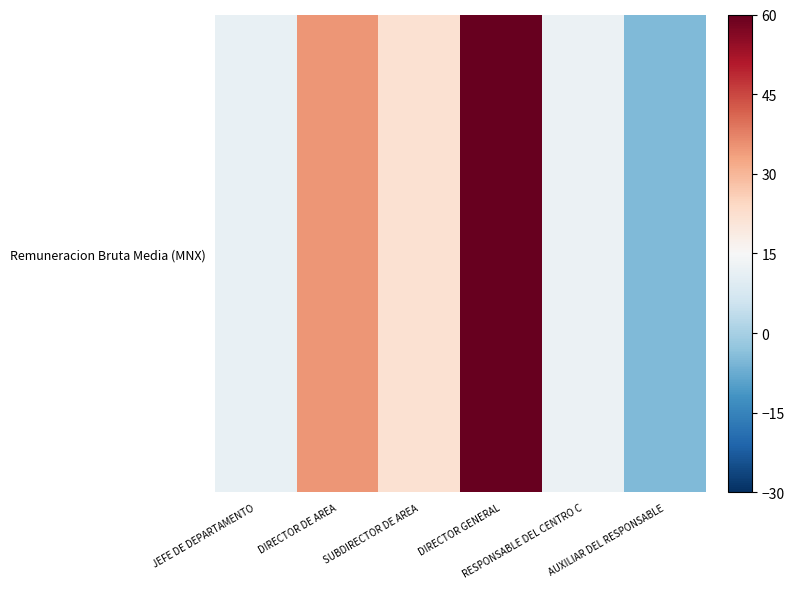

What is the difference between the values at SUBDIRECTOR DE AREA and JEFE DE DEPARTAMENTO?

10.2